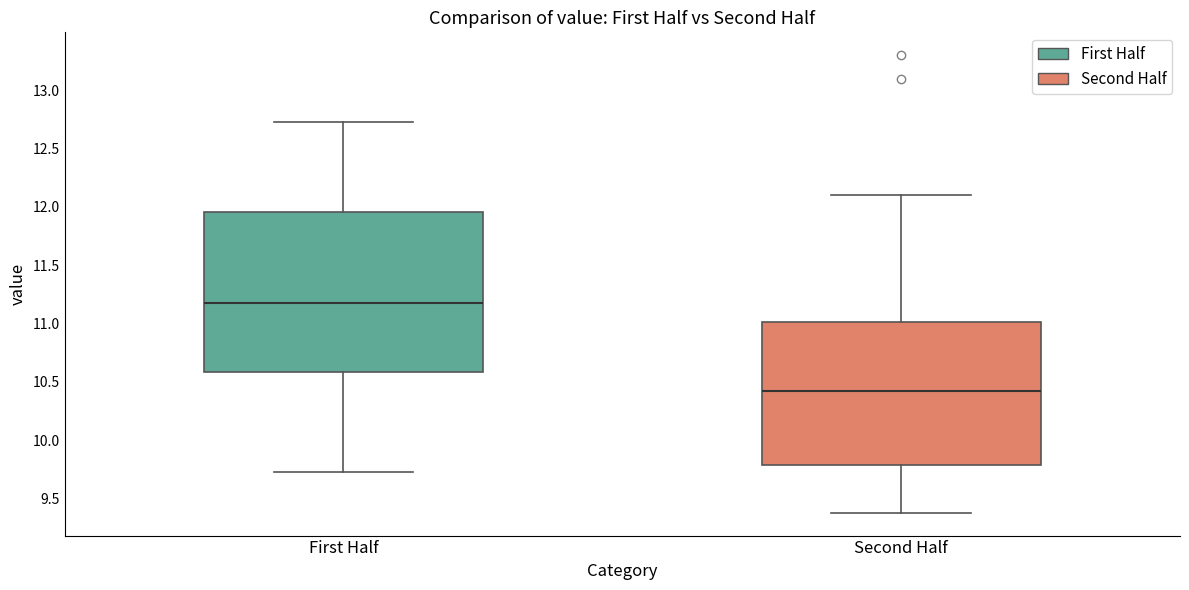

Comparing the boxes themselves (not the whiskers), which one is the tallest?

First Half